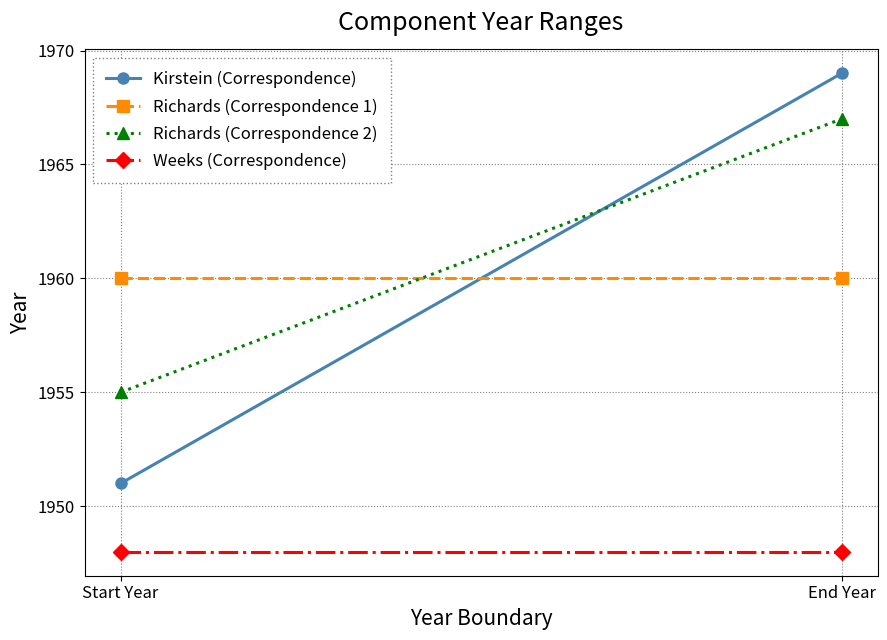

What position from the left is Start Year?

1